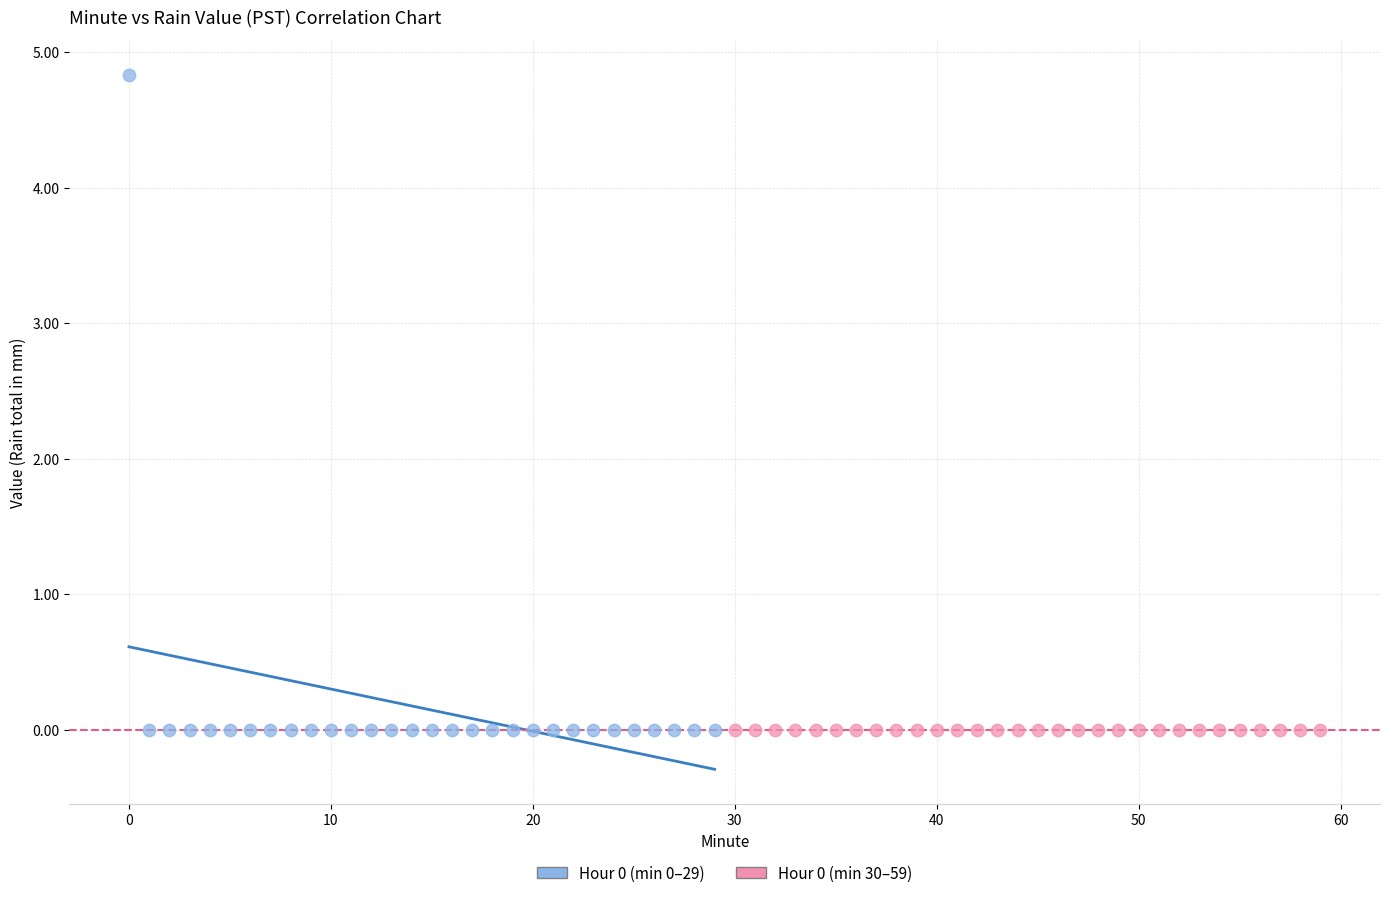

Which series contains the highest Y value?

Hour 0 (min 0–29)